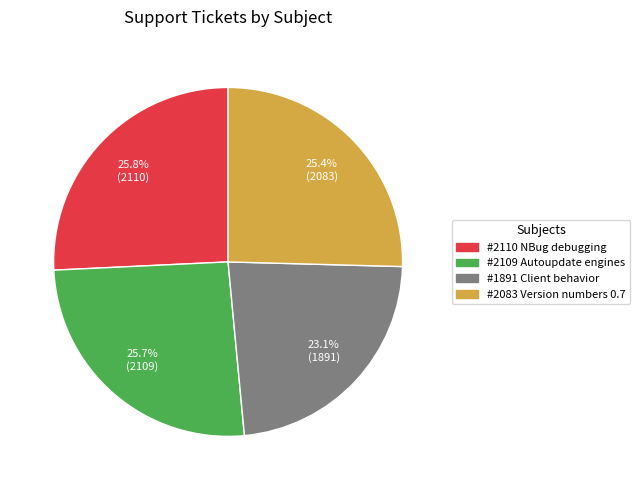

Is #2109 Autoupdate engines the majority of the pie?

No